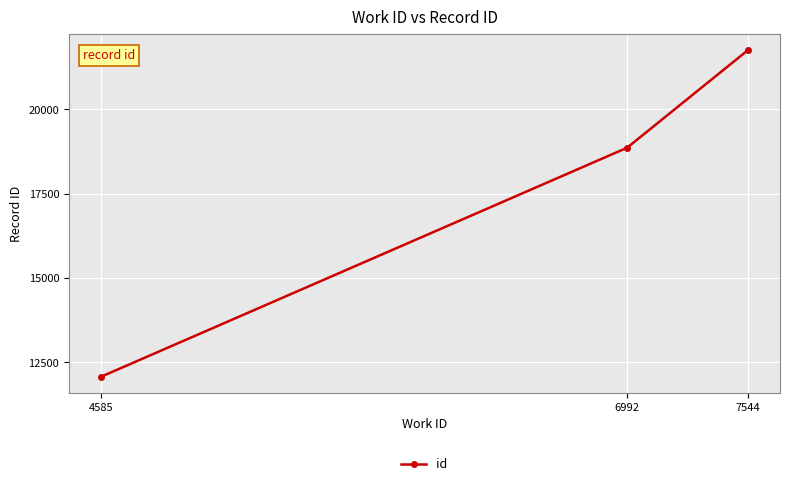

Reading left to right, what are all the values shown in this chart?

12081	18864	21751